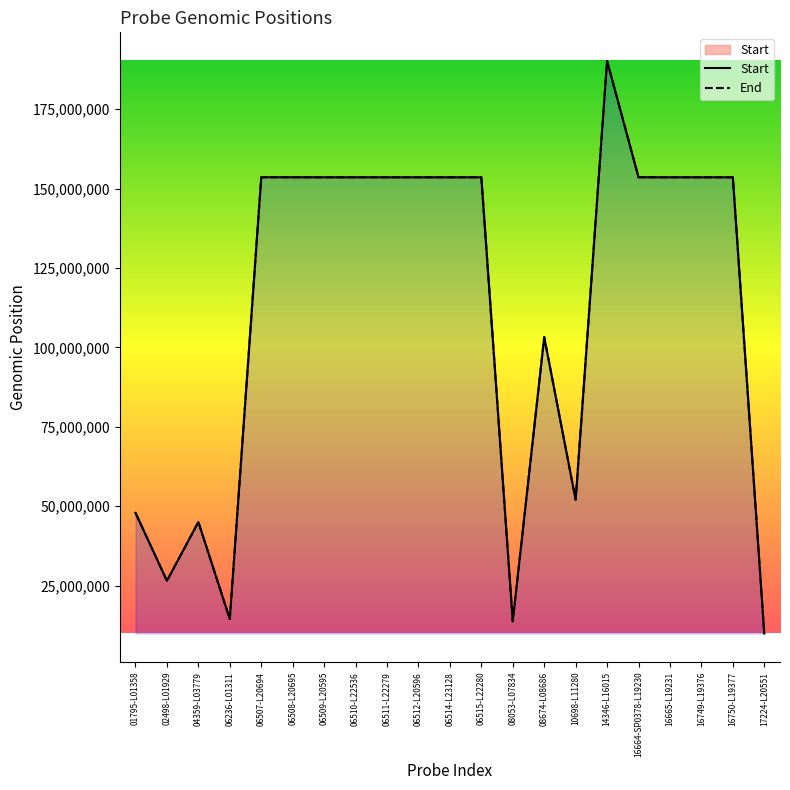

Where is Start nearest to the value 100058487?

08674-L08686